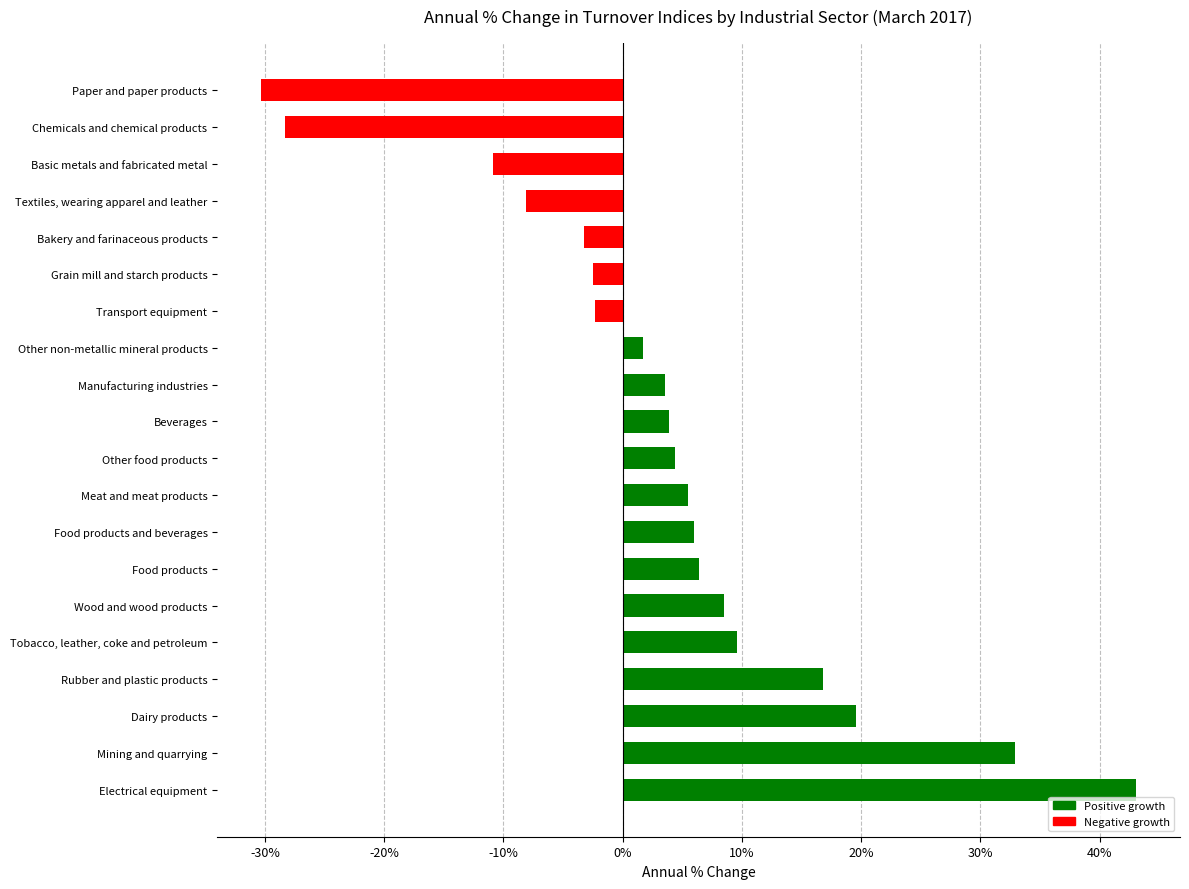

Rank the categories by value from lowest to highest.

Paper and paper products, Chemicals and chemical products, Basic metals and fabricated metal, Textiles, wearing apparel and leather, Bakery and farinaceous products, Grain mill and starch products, Transport equipment, Other non-metallic mineral products, Manufacturing industries, Beverages, Other food products, Meat and meat products, Food products and beverages, Food products, Wood and wood products, Tobacco, leather, coke and petroleum, Rubber and plastic products, Dairy products, Mining and quarrying, Electrical equipment